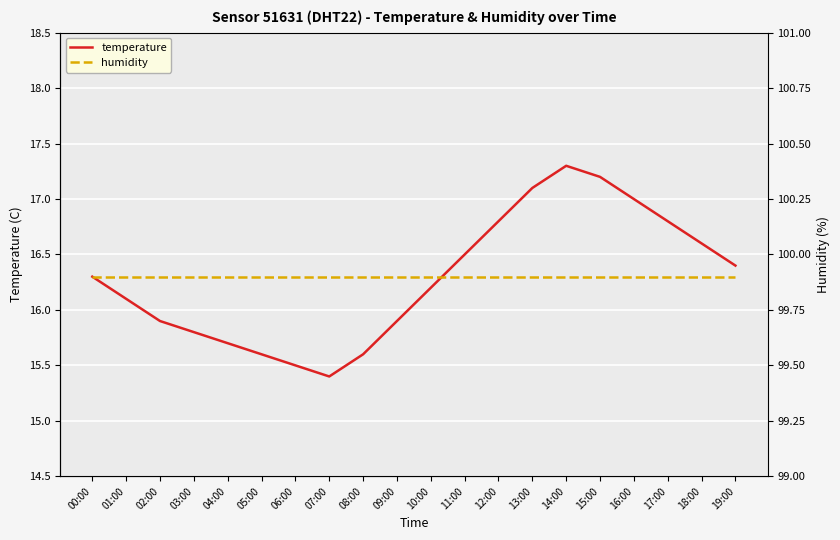

What is the sum of the temperature values at 16:00 and 11:00?

33.5